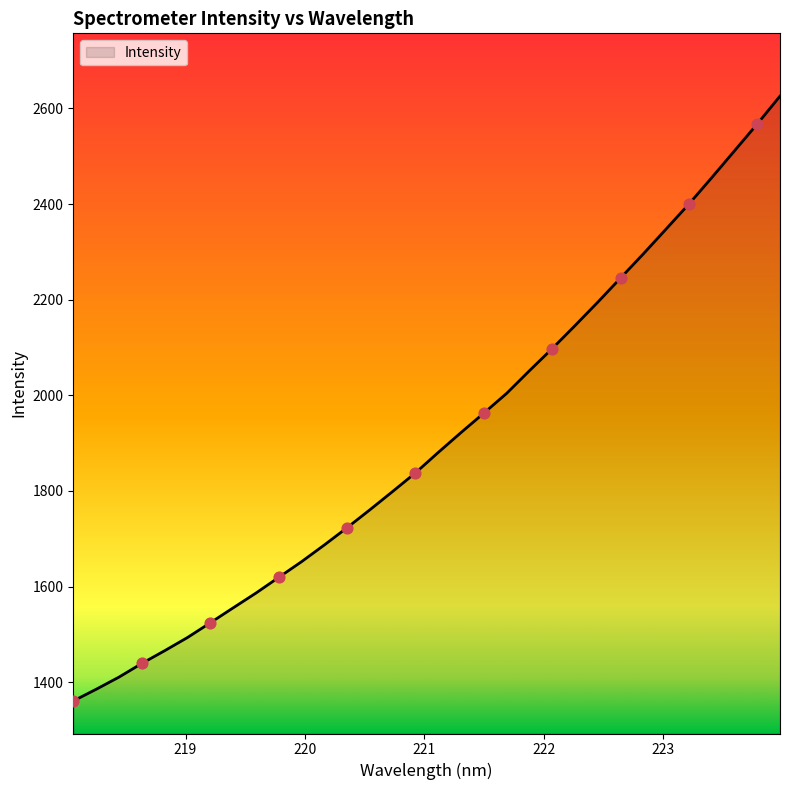

What is the difference between the maximum and minimum values?

1264.8